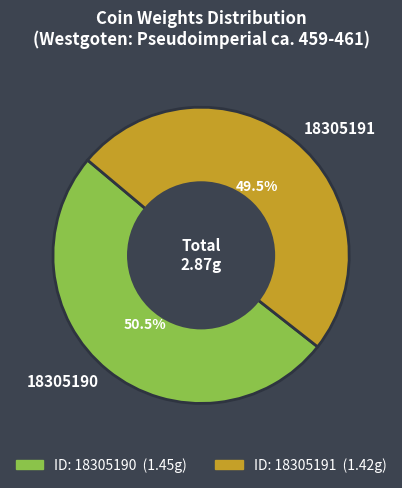

Approximately how many times larger is the value at 18305191 compared to 18305190?

1.0